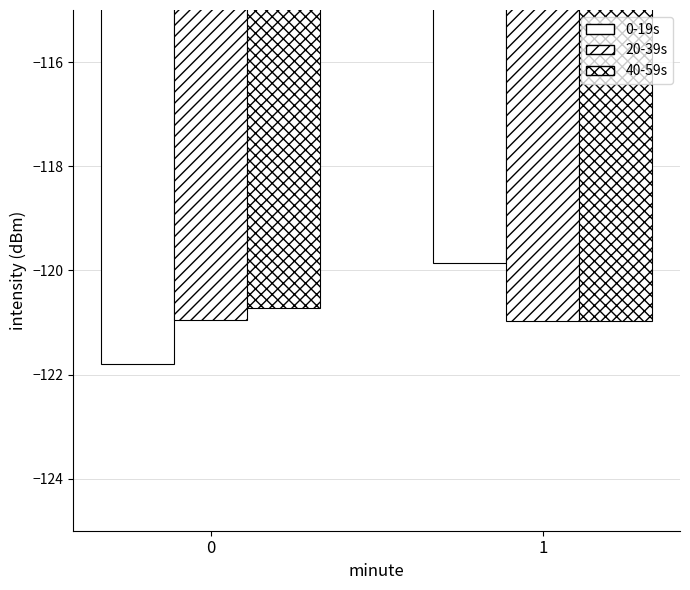

Reading left to right, transcribe all the data shown in this chart.

0-19s: -121.8	-119.9
20-39s: -121.0	-121.0
40-59s: -120.7	-121.0